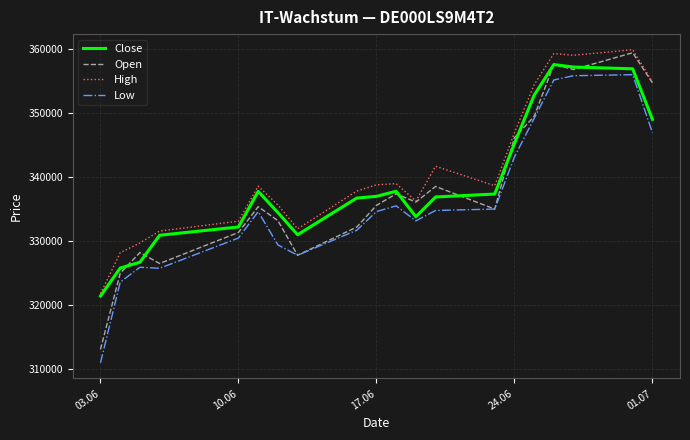

What is the greatest value displayed?

359895